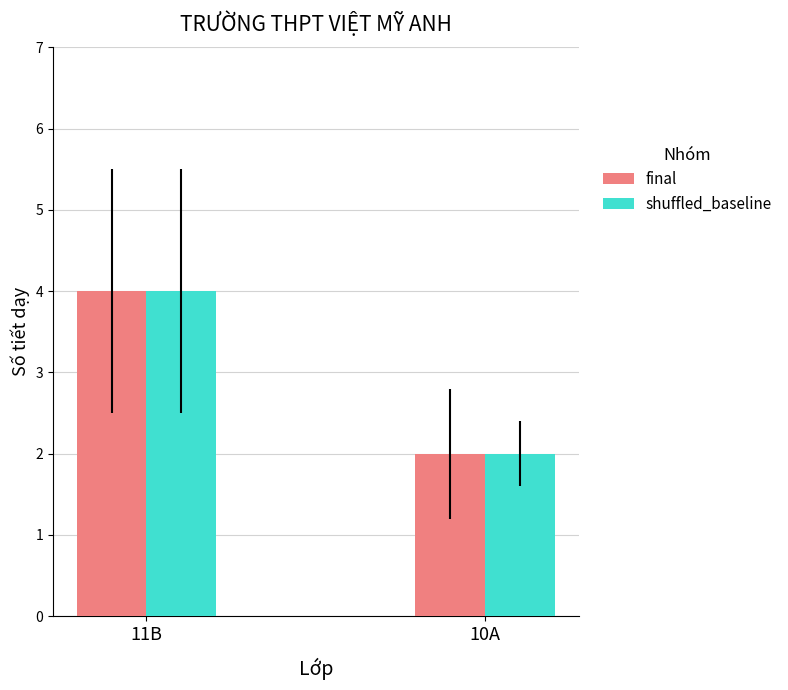

What is the average value of the final series?

3